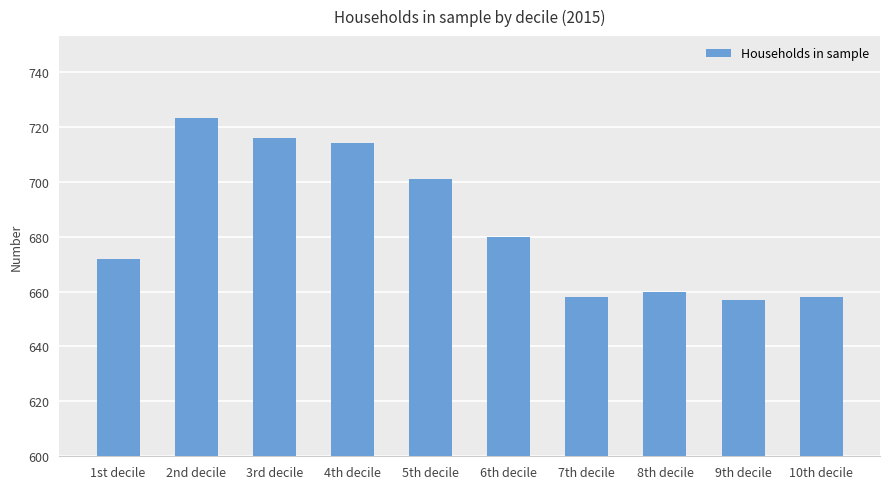

What is the difference between the second highest and minimum values?

59